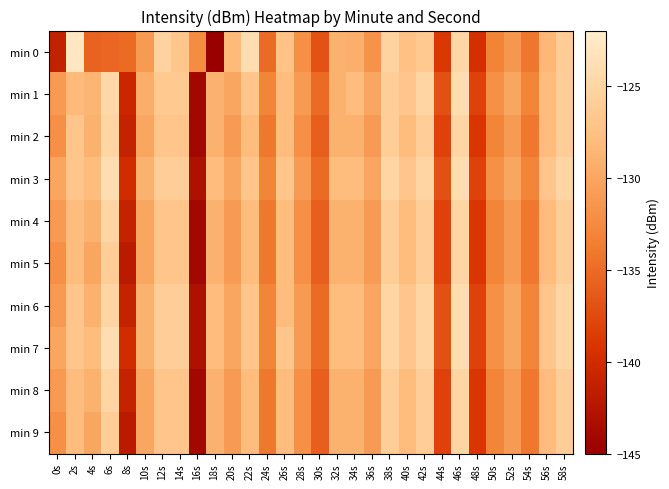

What is the total value across all series at 50s?

-1326.1